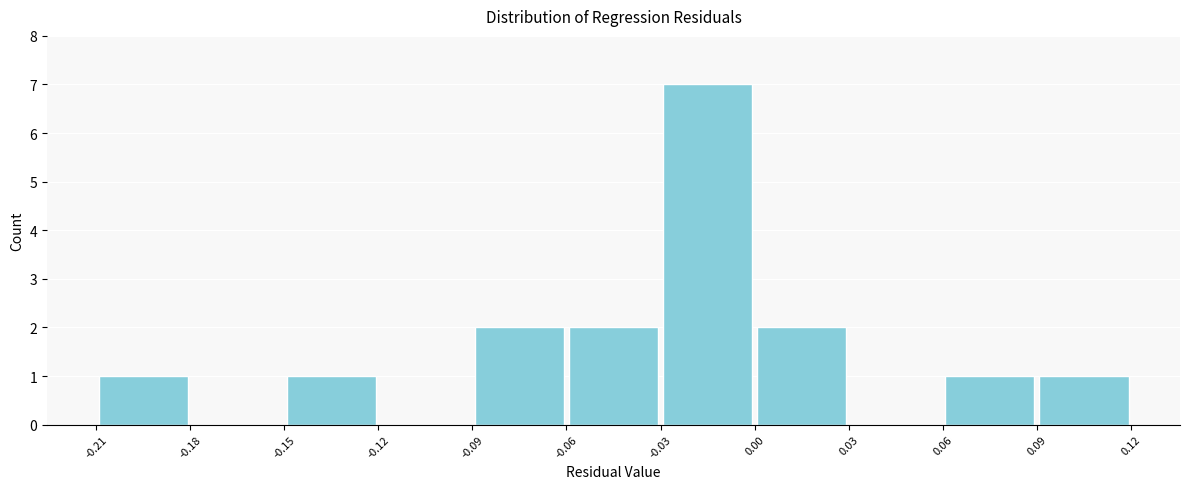

Reading left to right, transcribe this chart: for each bar, give the range it covers on the x-axis and its height. The values are not printed on the chart, so give them approximately, as read against the axis.

-0.21 to -0.18: 1
-0.18 to -0.15: 0
-0.15 to -0.12: 1
-0.12 to -0.09: 0
-0.09 to -0.06: 2
-0.06 to -0.03: 2
-0.03 to 0.00: 7
0.00 to 0.03: 2
0.03 to 0.06: 0
0.06 to 0.09: 1
0.09 to 0.12: 1